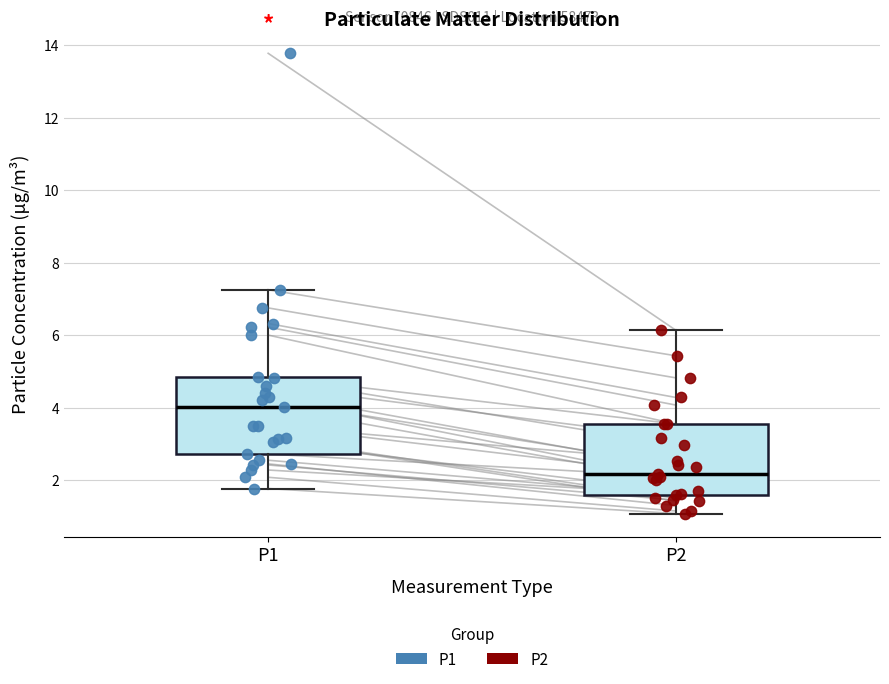

Where does the upper whisker of the box for P1 end on the y-axis? The values are not printed on the chart, so give them approximately, as read against the axis.

7.2